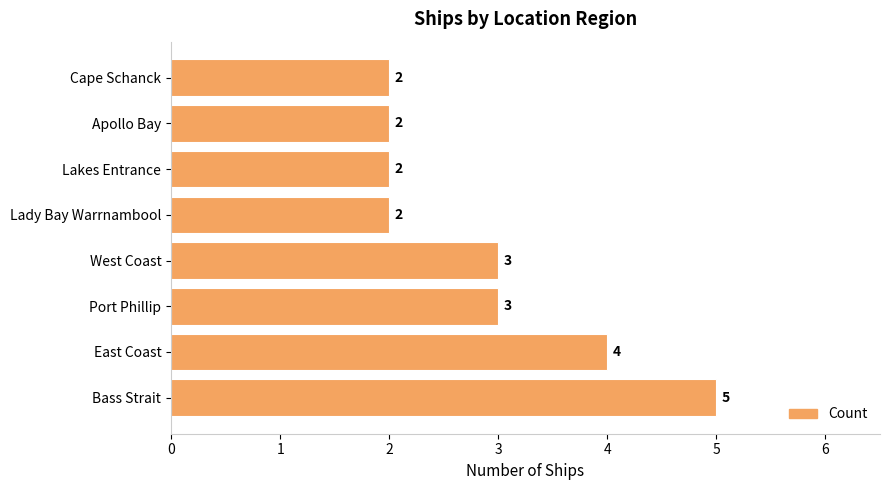

Reading top to bottom, what are all the values shown in this chart?

Cape Schanck=2	Apollo Bay=2	Lakes Entrance=2	Lady Bay Warrnambool=2	West Coast=3	Port Phillip=3	East Coast=4	Bass Strait=5